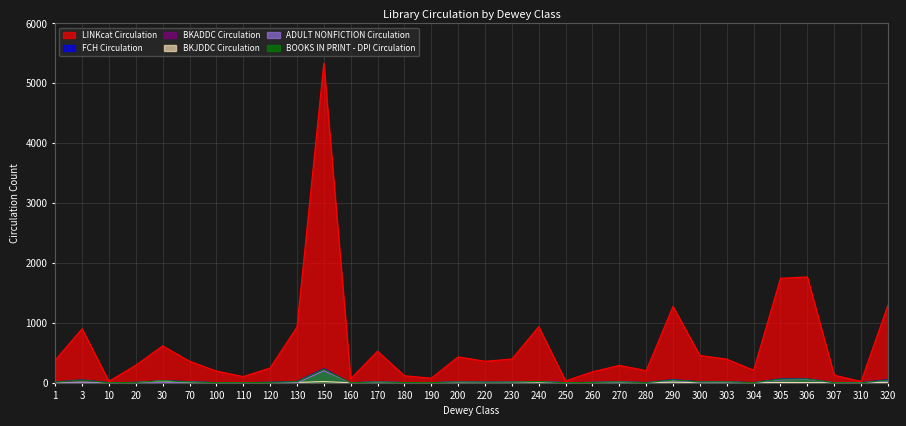

At which category does the chart reach its peak across all series?

150